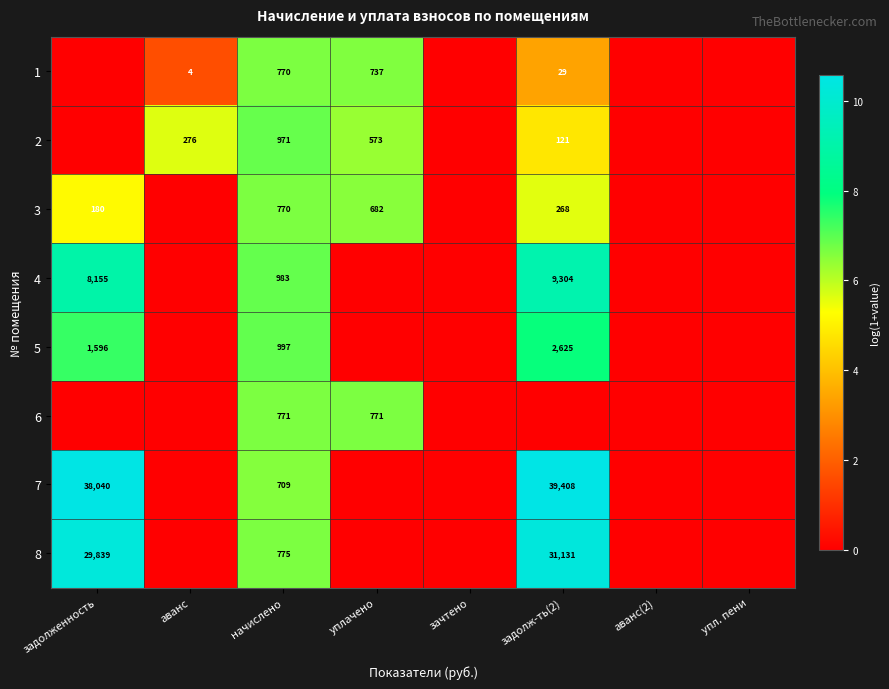

The value of 1 at аванс is 6. True or false?

False